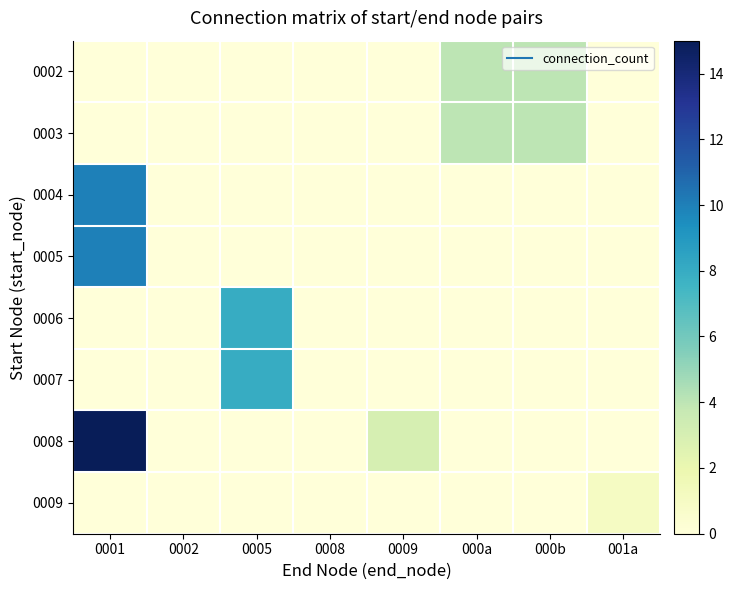

Between 000b and 0005, which is larger?

000b